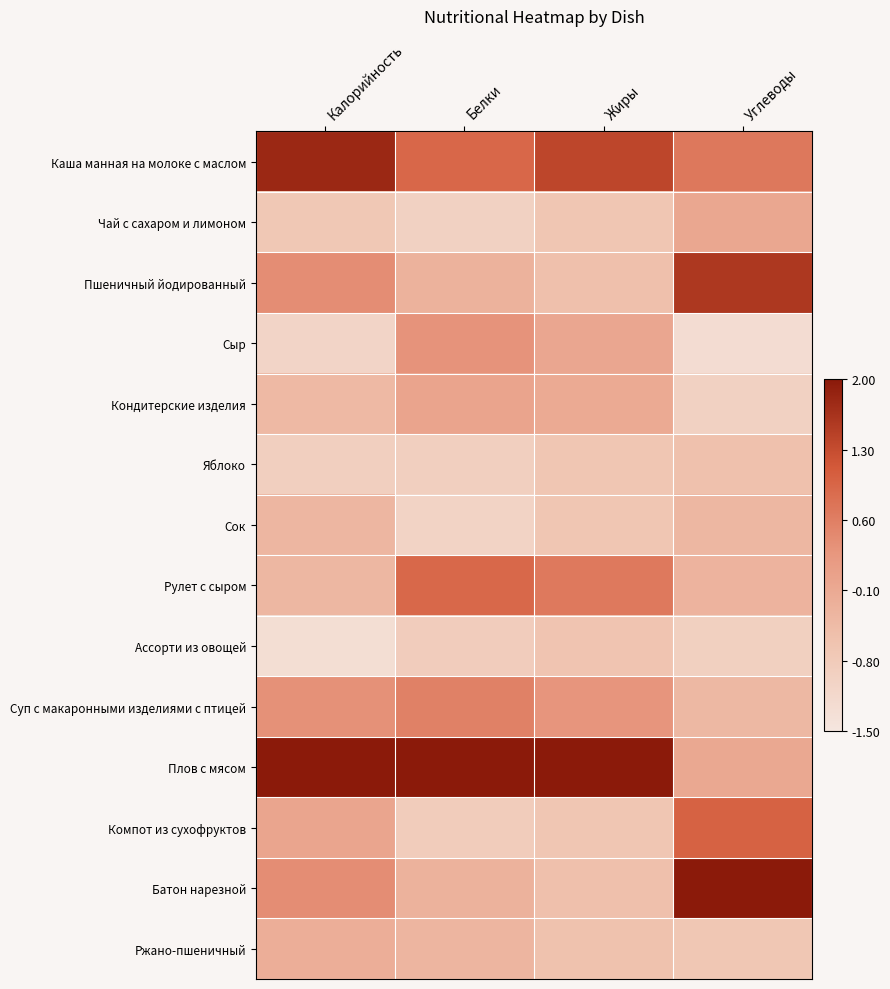

At how many categories does at least one series exceed 0?

4